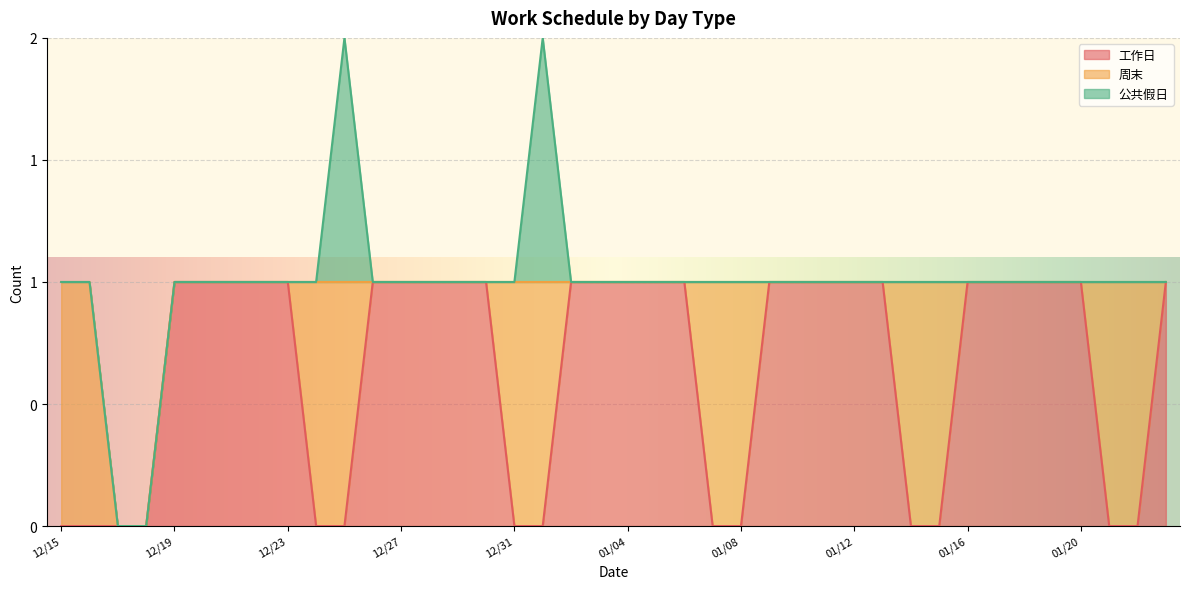

Count the 工作日 values in the range 0 to 1.

40